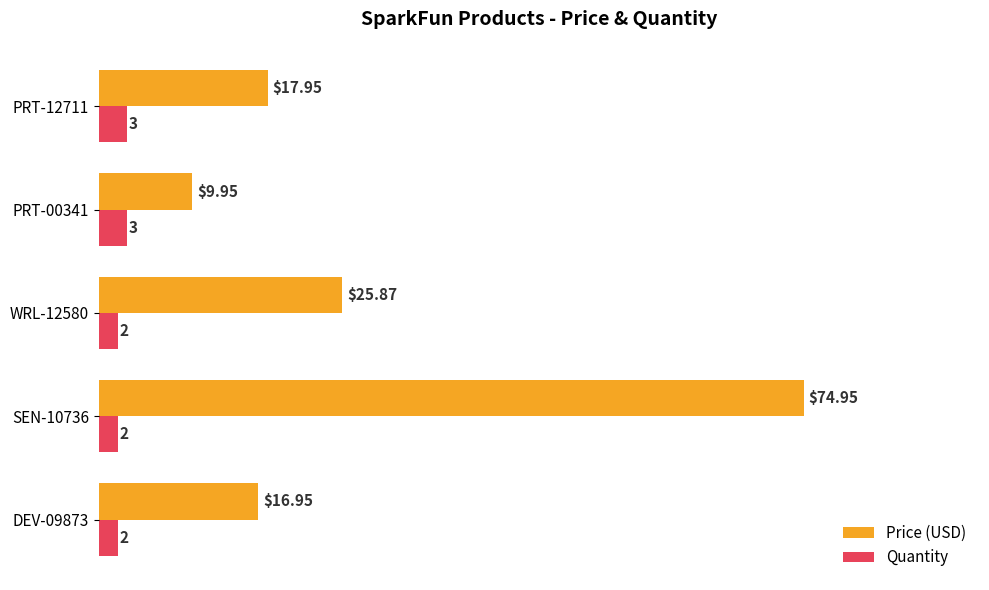

What is the sum of all Quantity values?

12.0